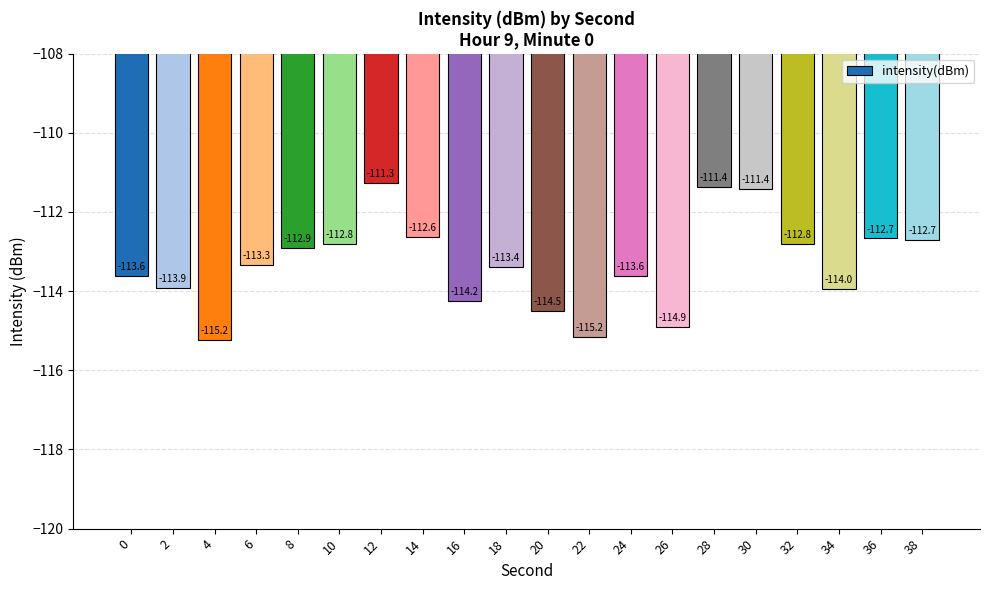

How many categories are shown in the chart?

20